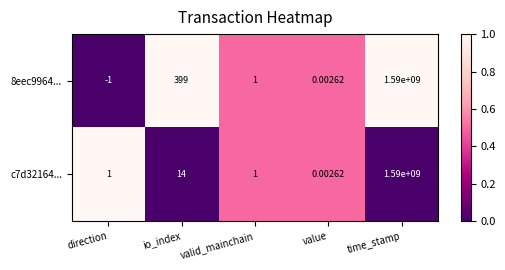

Rank the series by their average value, from lowest to highest.

c7d32164..., 8eec9964...